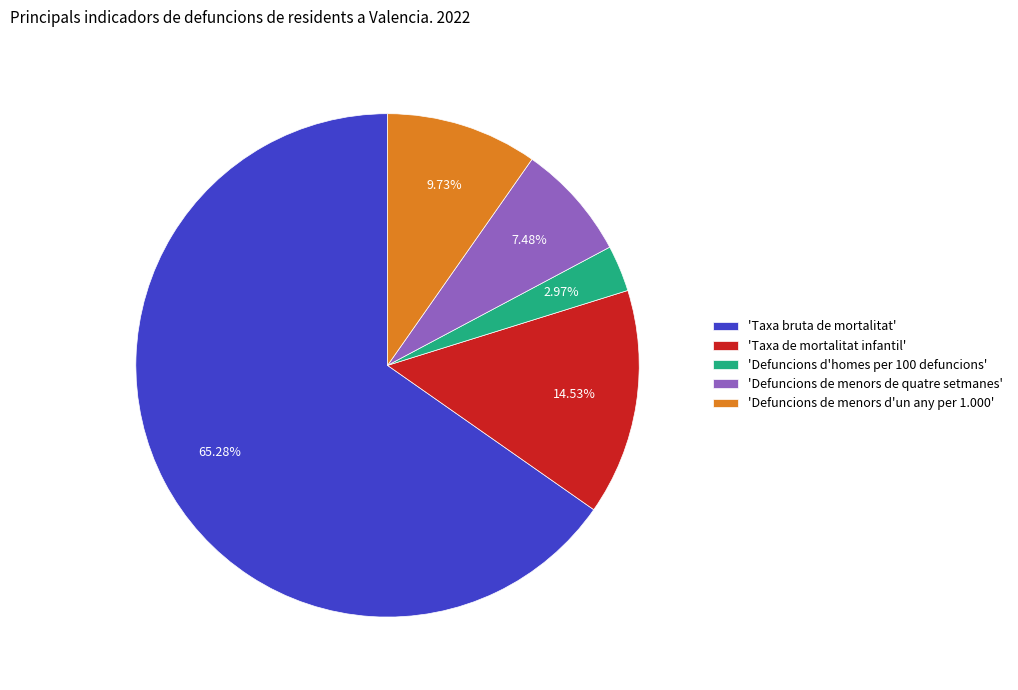

What is the ratio of the value at 'Taxa bruta de mortalitat' to the value at 'Defuncions de menors de quatre setmanes'?

8.7